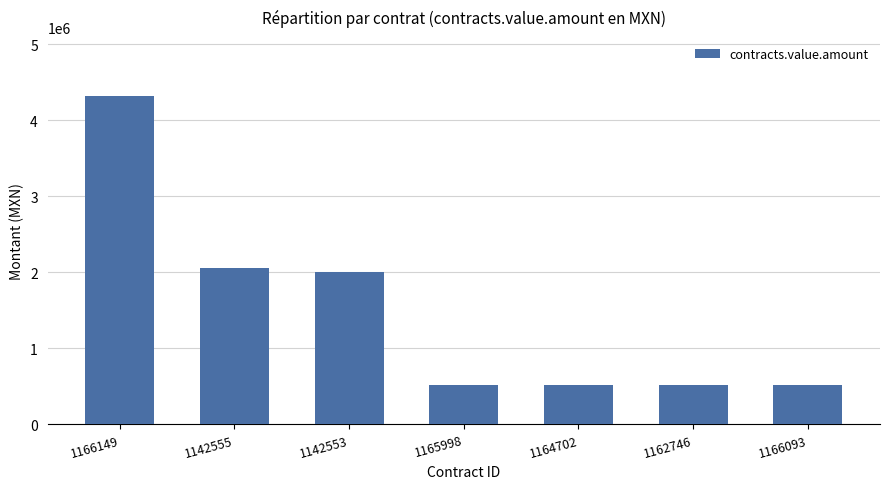

What is the smallest value displayed?

515161.2